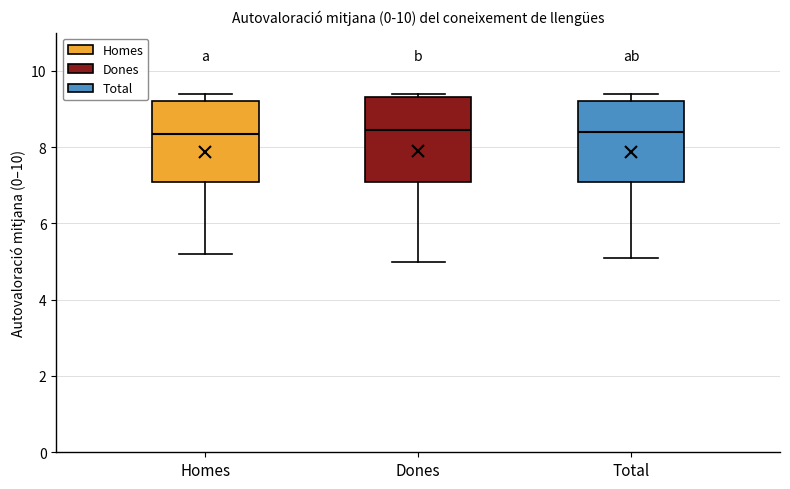

Where does the lower whisker of the box for Dones end on the y-axis? The values are not printed on the chart, so give them approximately, as read against the axis.

5.0